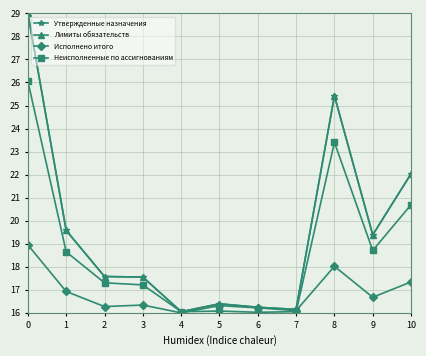

Does the chart have visible grid lines?

Yes